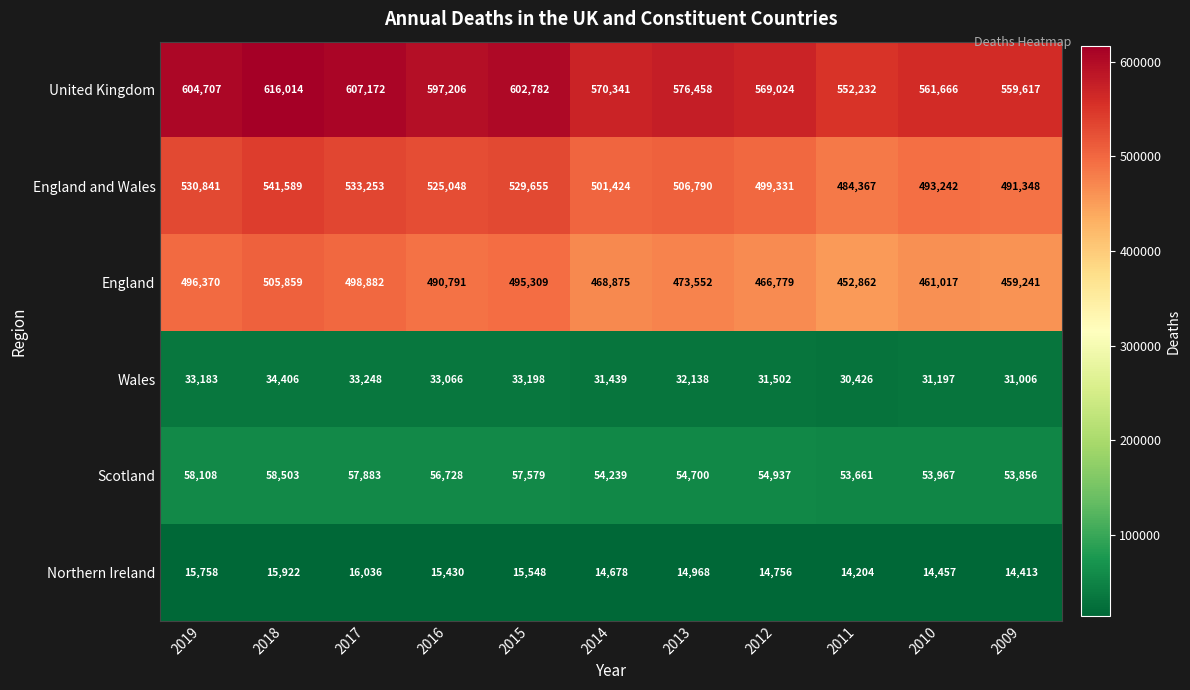

Which series has the widest spread of values?

United Kingdom